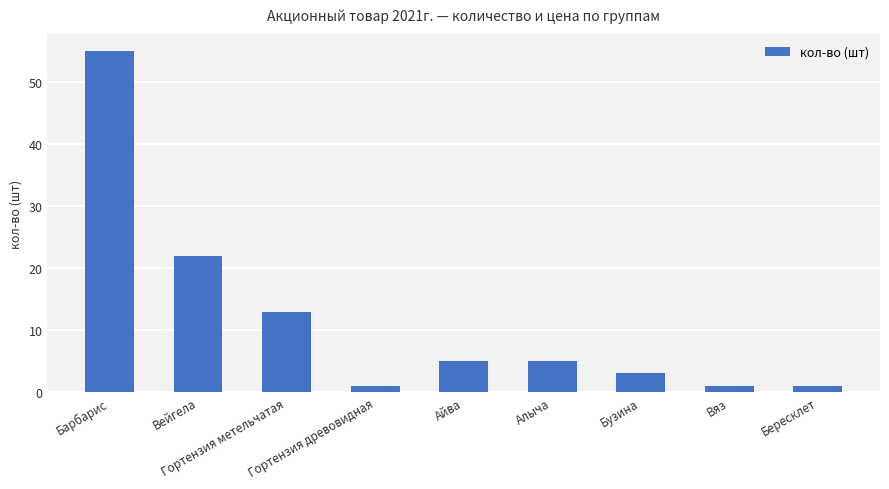

Reading right to left, what are all the values shown in this chart?

Бересклет=1	Вяз=1	Бузина=3	Алыча=5	Айва=5	Гортензия древовидная=1	Гортензия метельчатая=13	Вейгела=22	Барбарис=55